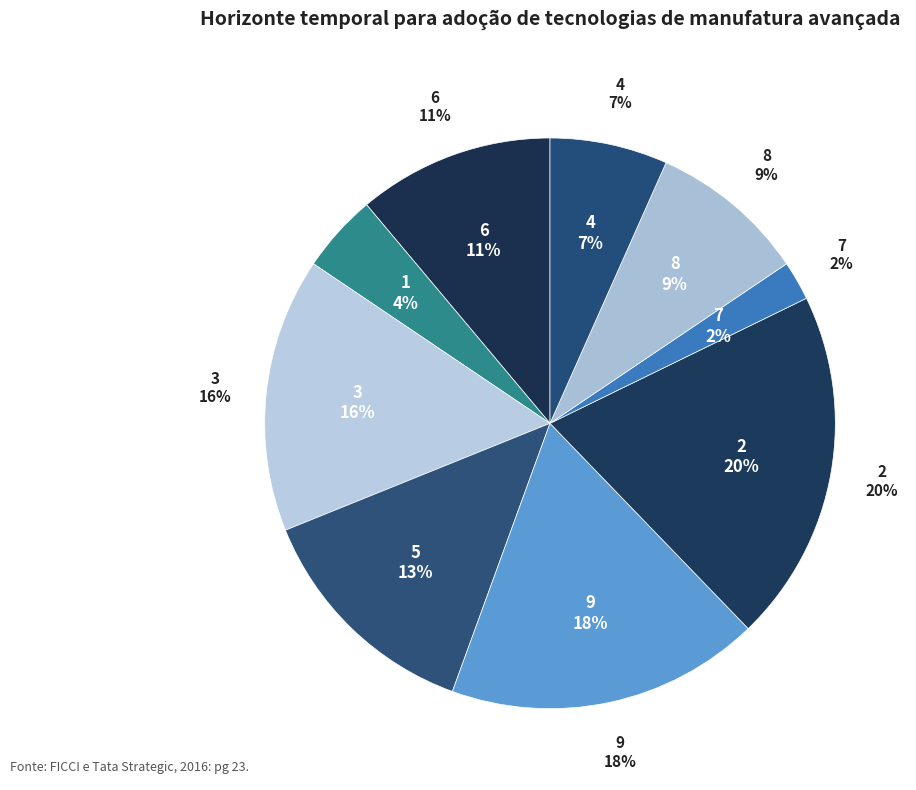

To the nearest percent, what is the average slice percentage?

11%